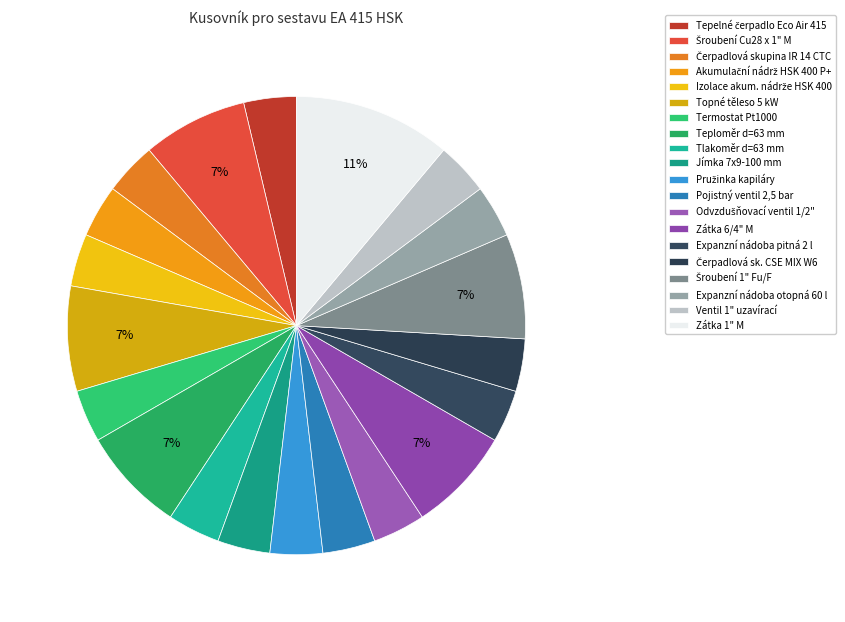

What is the largest slice in the pie chart?

Zátka 1" M